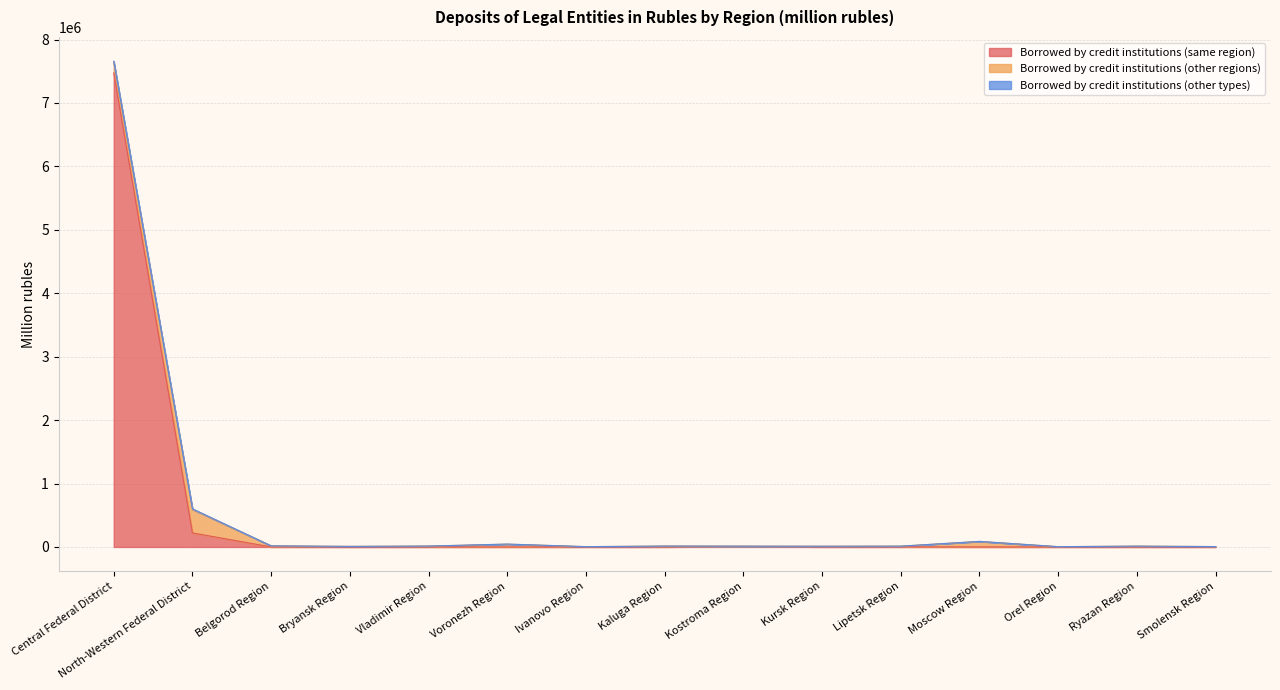

At how many categories does at least one series exceed 2711075?

1